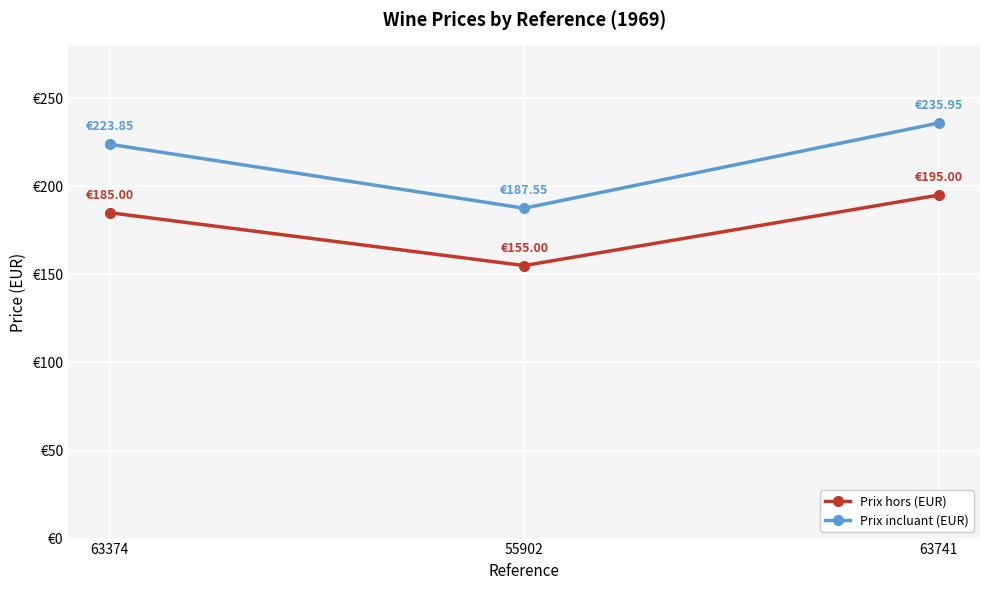

Does the chart have visible grid lines?

Yes